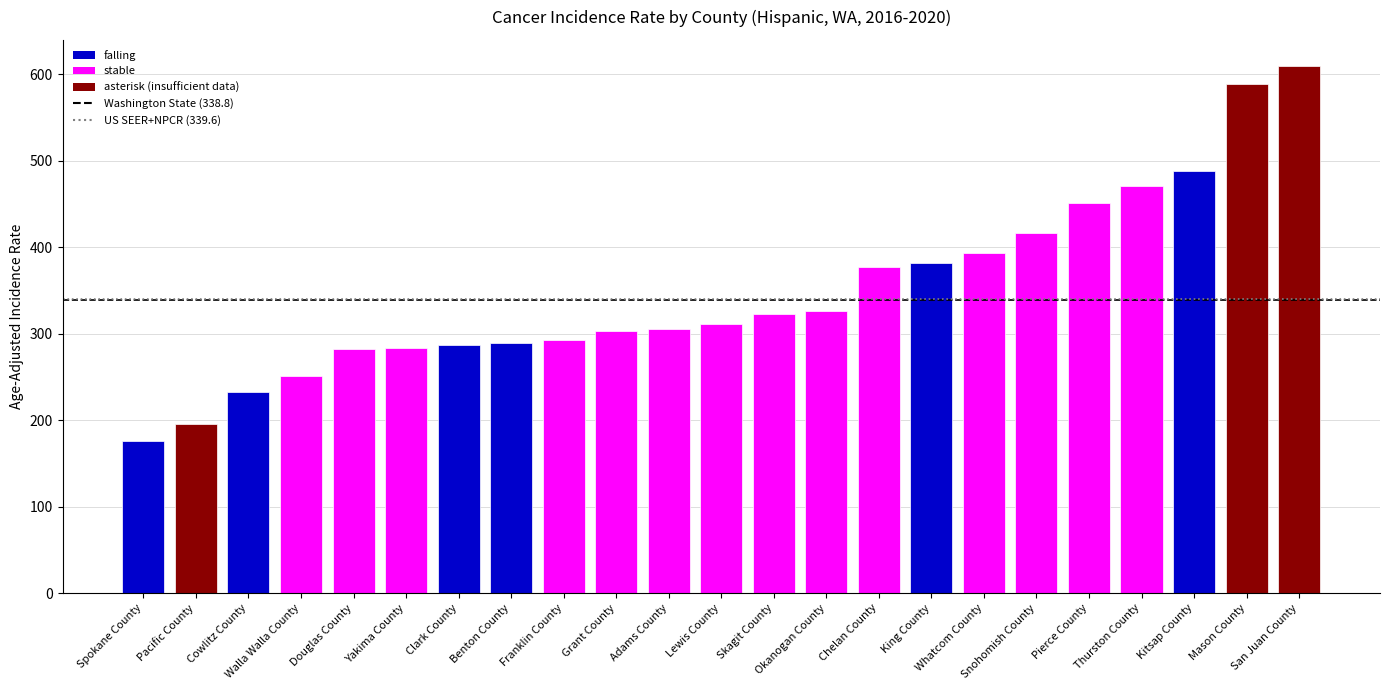

What is the value of the 8th bar from the left?

289.2